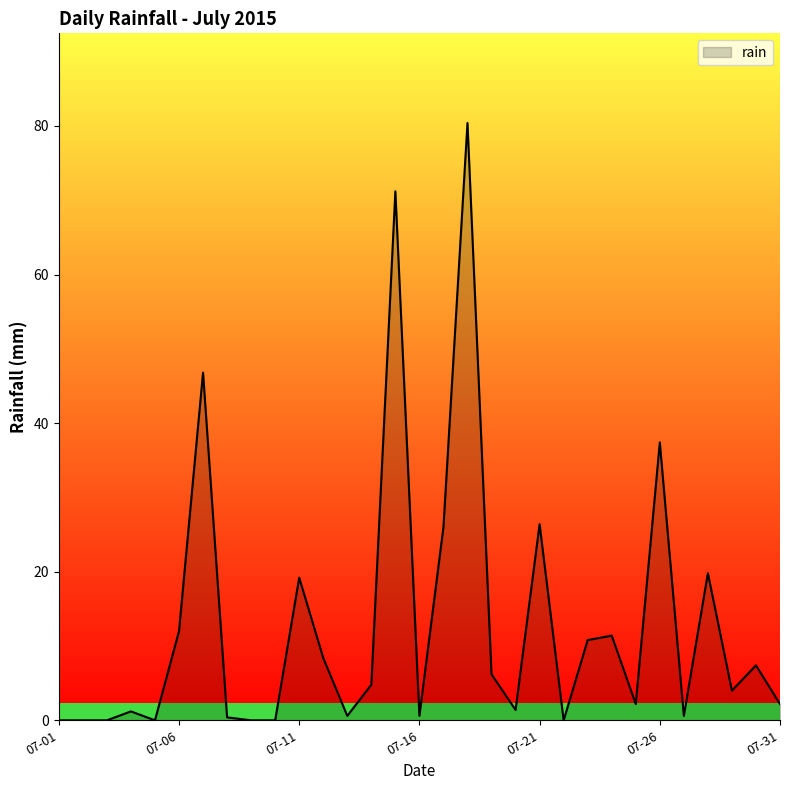

What is the difference between the maximum and minimum values?

80.4